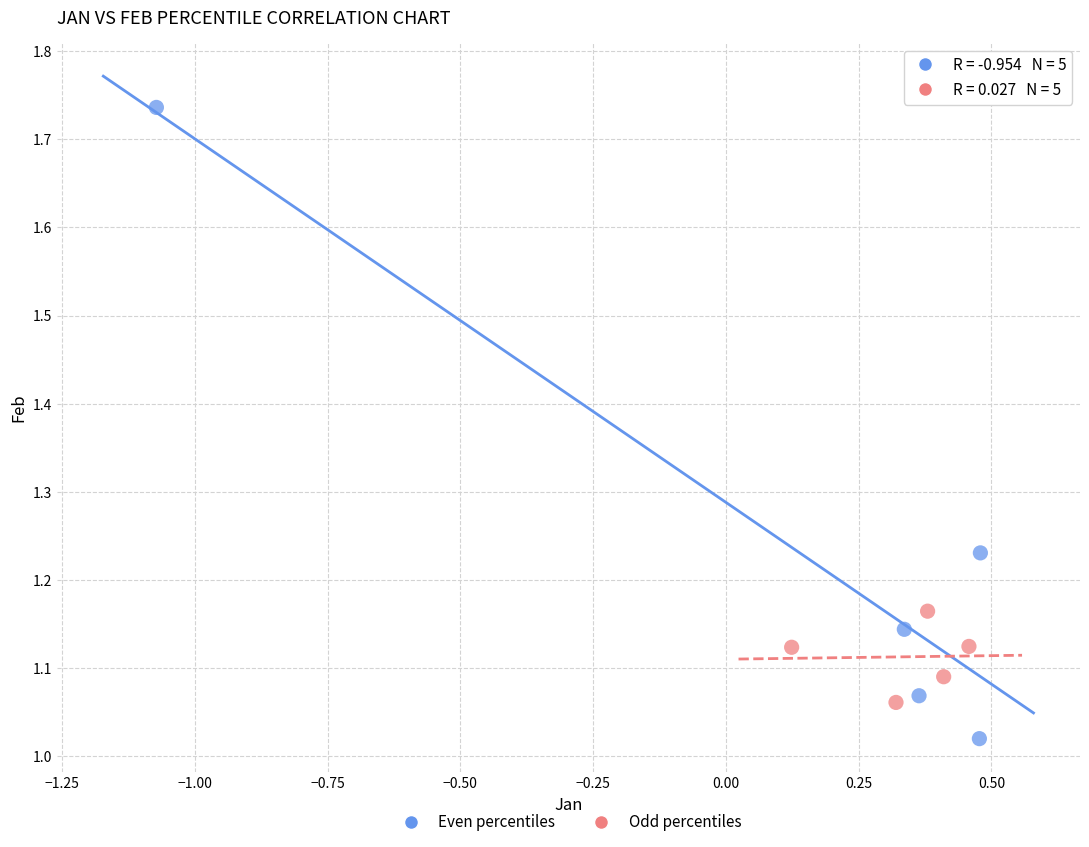

What are all the series names shown in the legend?

Even percentiles, Odd percentiles